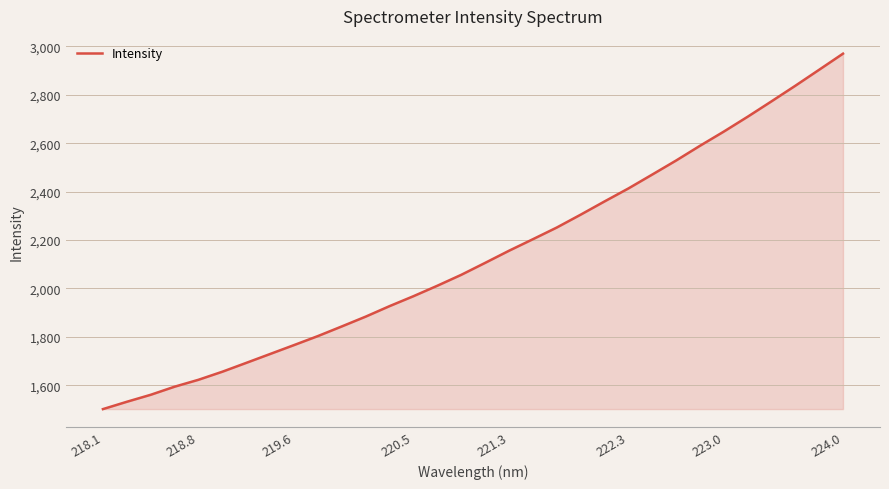

How many categories are shown in the chart?

32